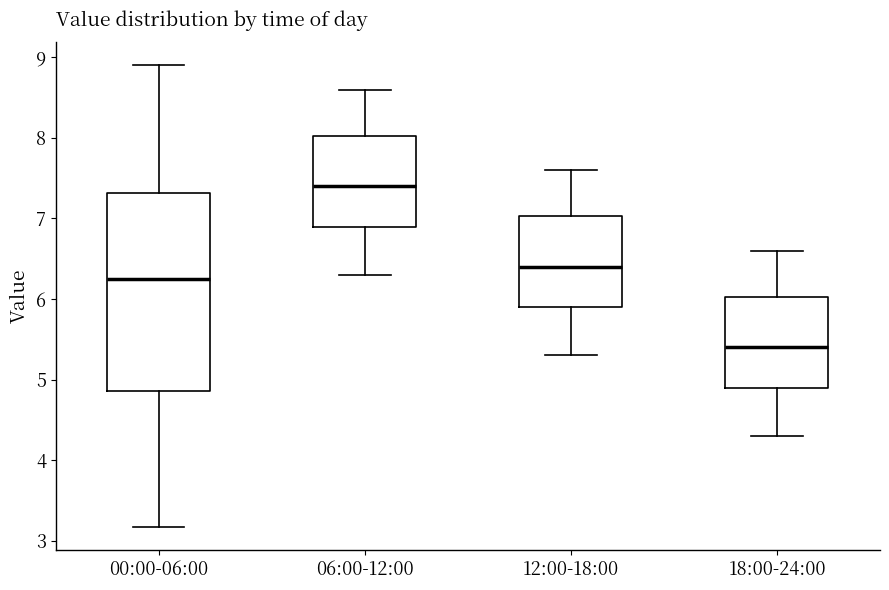

Where is the upper edge of the box for 06:00-12:00 on the y-axis? The values are not printed on the chart, so give them approximately, as read against the axis.

8.0